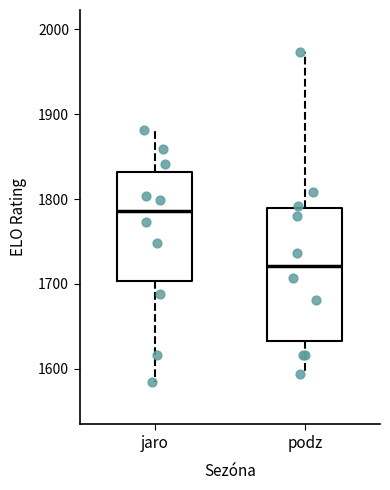

Where is the lower edge of the box for podz on the y-axis? The values are not printed on the chart, so give them approximately, as read against the axis.

1630